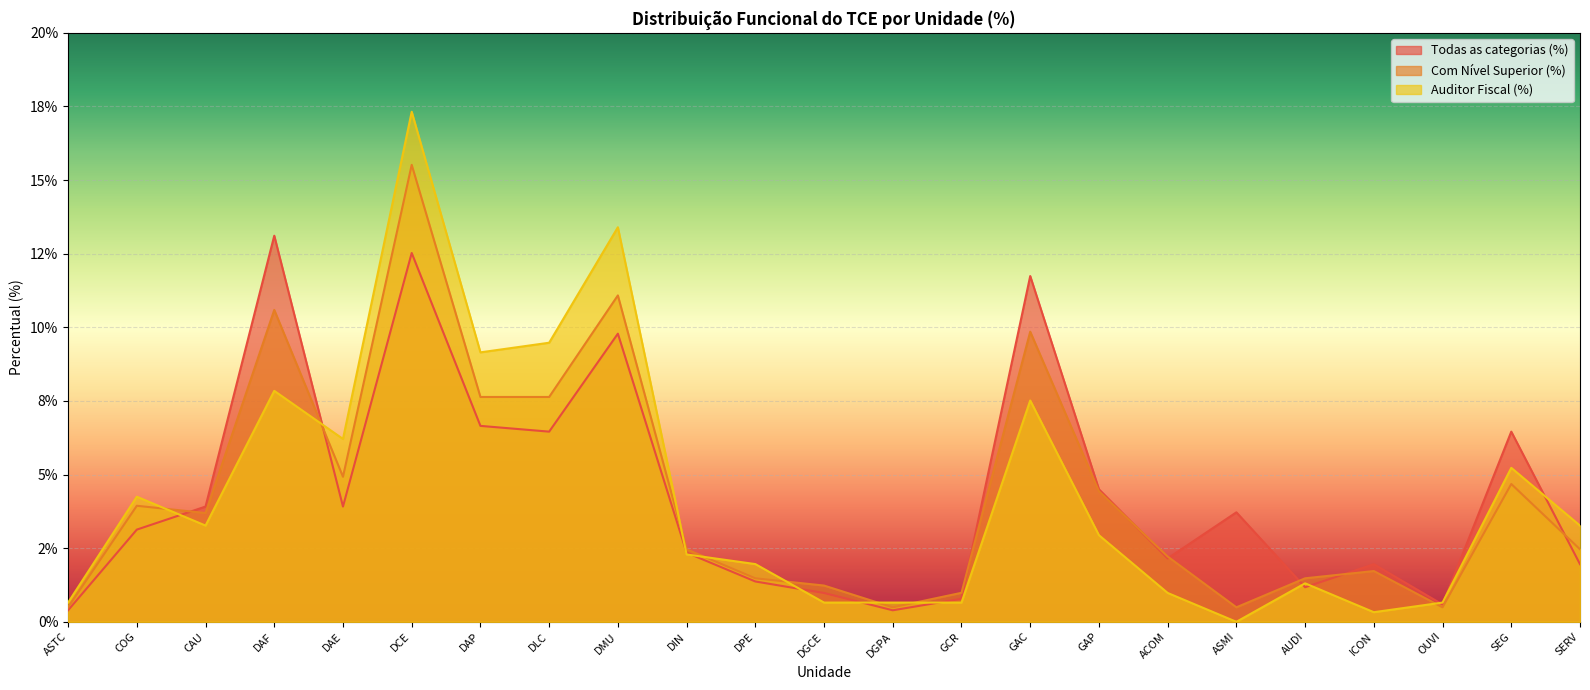

How many interior local valleys does the Todas as categorias (%) series have?

6